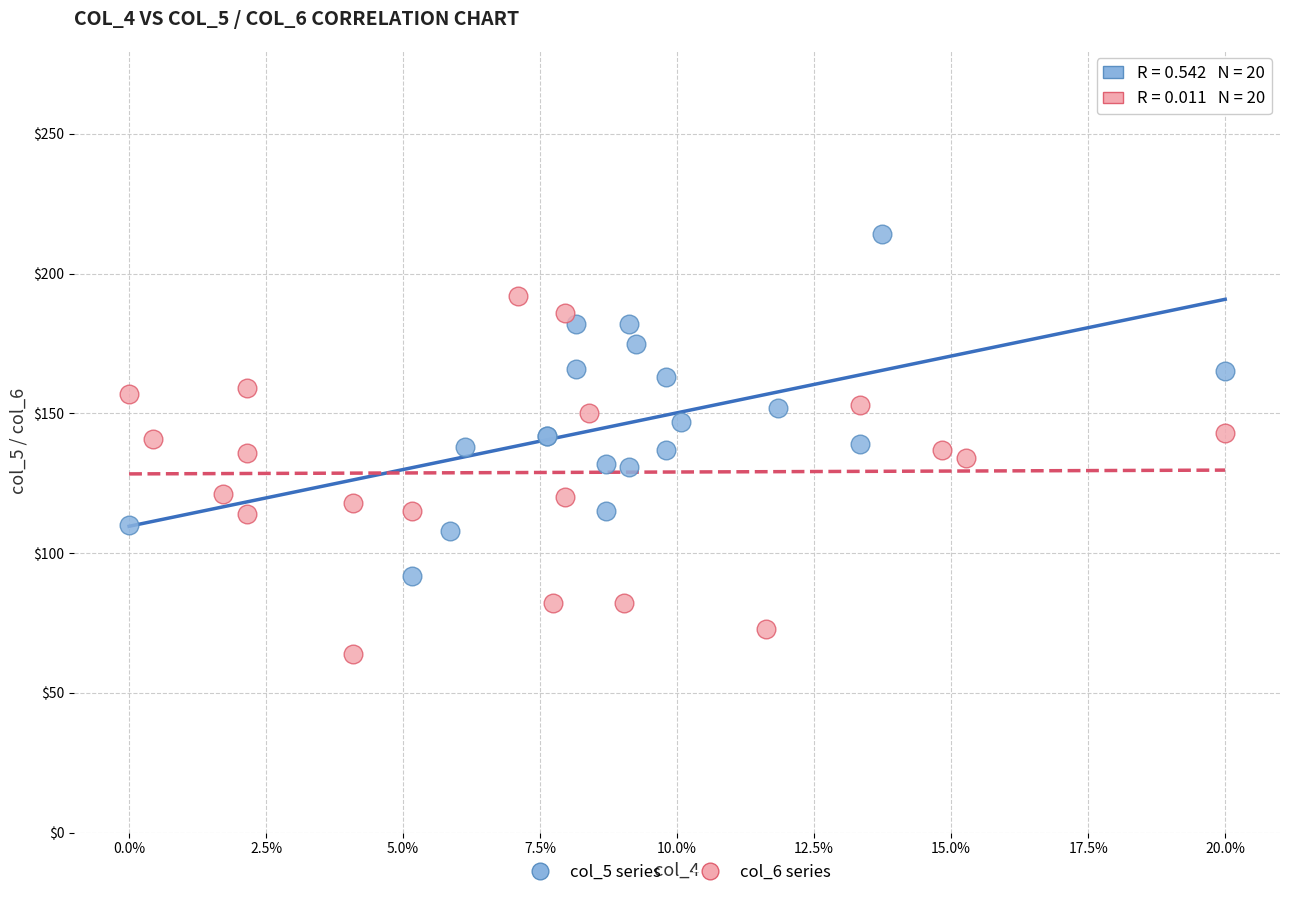

Which series reaches the maximum Y coordinate?

col_5 series